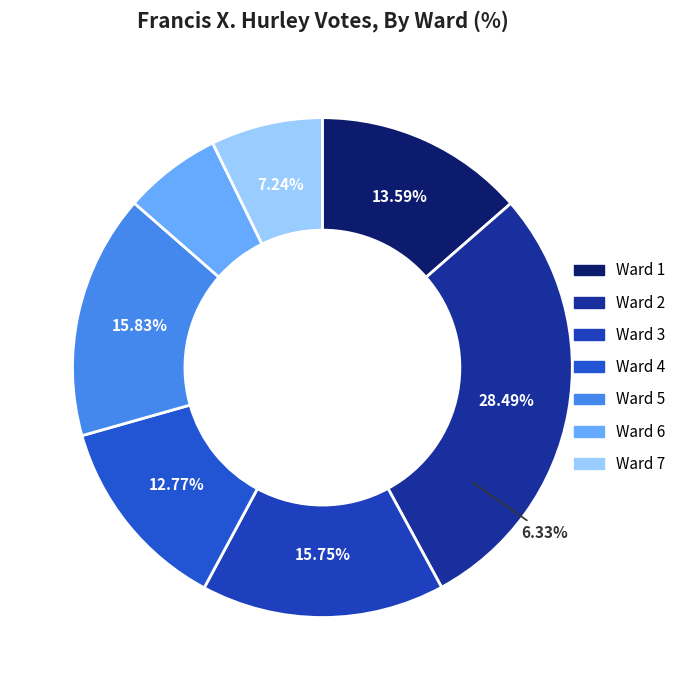

Combined, do Ward 3 and Ward 1 account for over 50%?

No